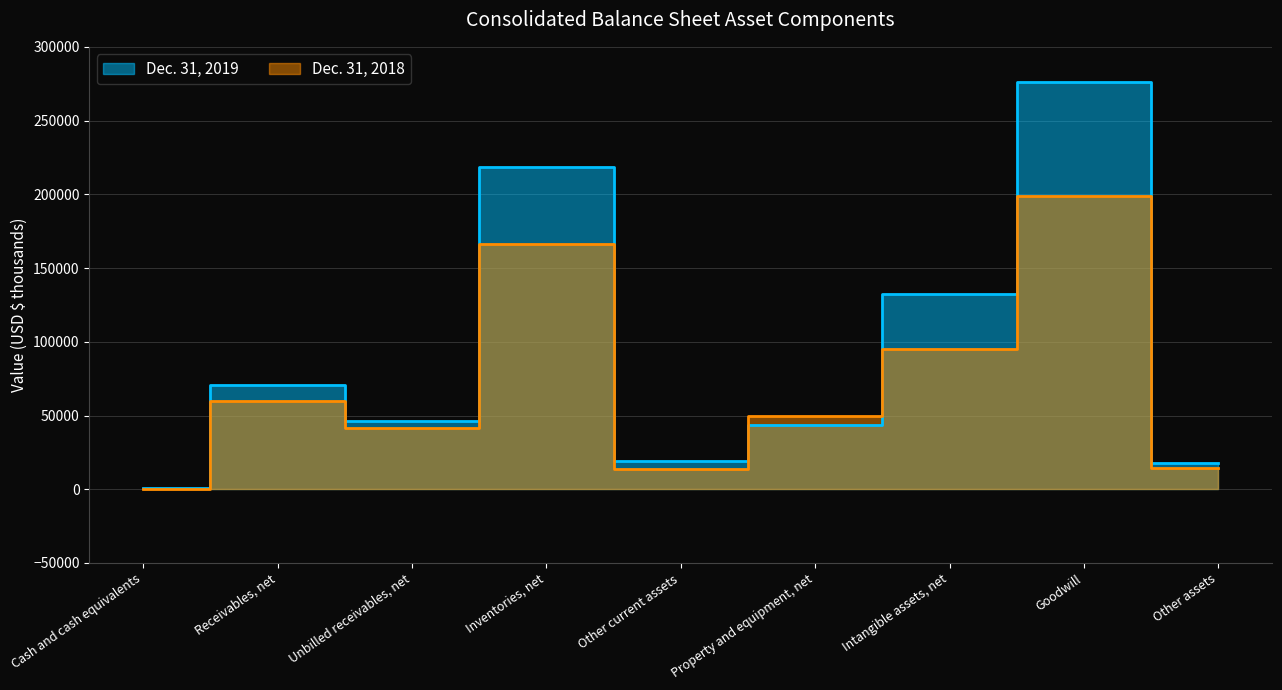

At which category does the chart reach its peak across all series?

Goodwill